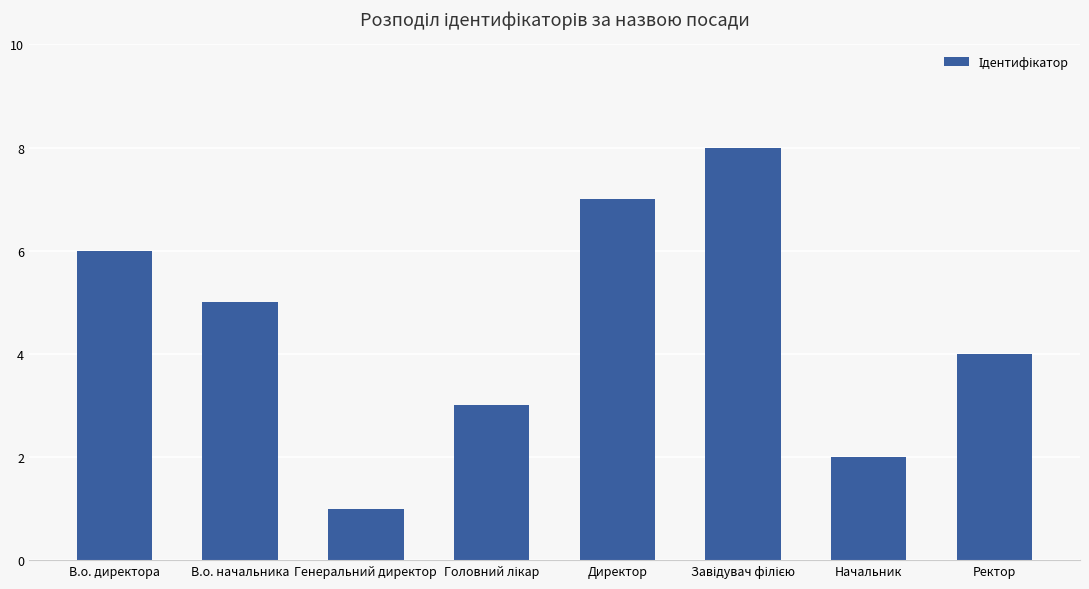

Reading right to left, transcribe all the data shown in this chart.

4	2	8	7	3	1	5	6